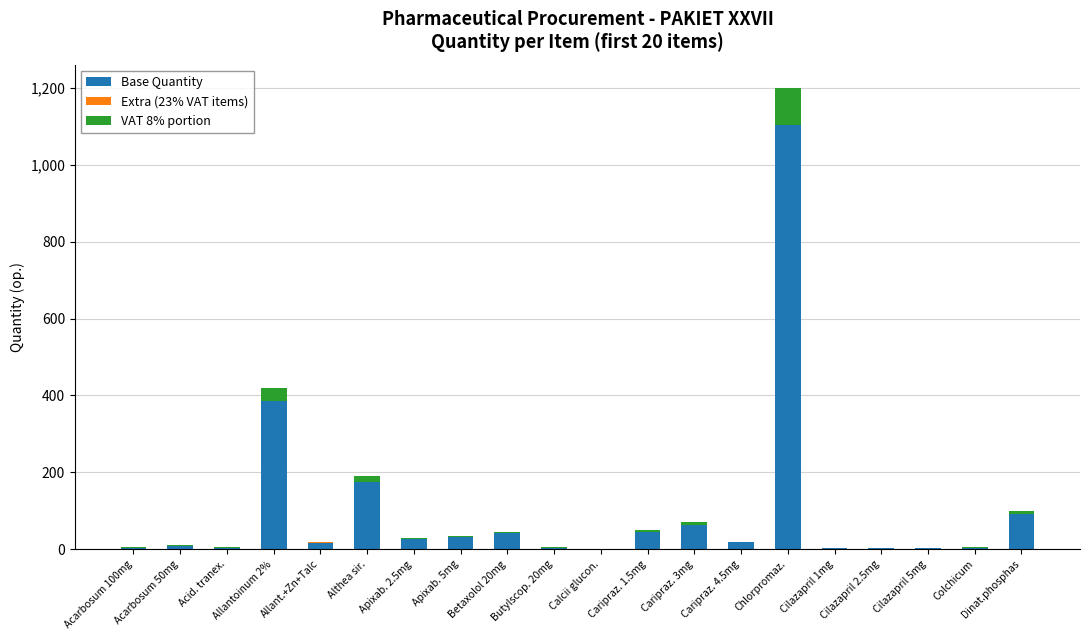

Which category has the highest value in the Base Quantity series?

Chlorpromaz.